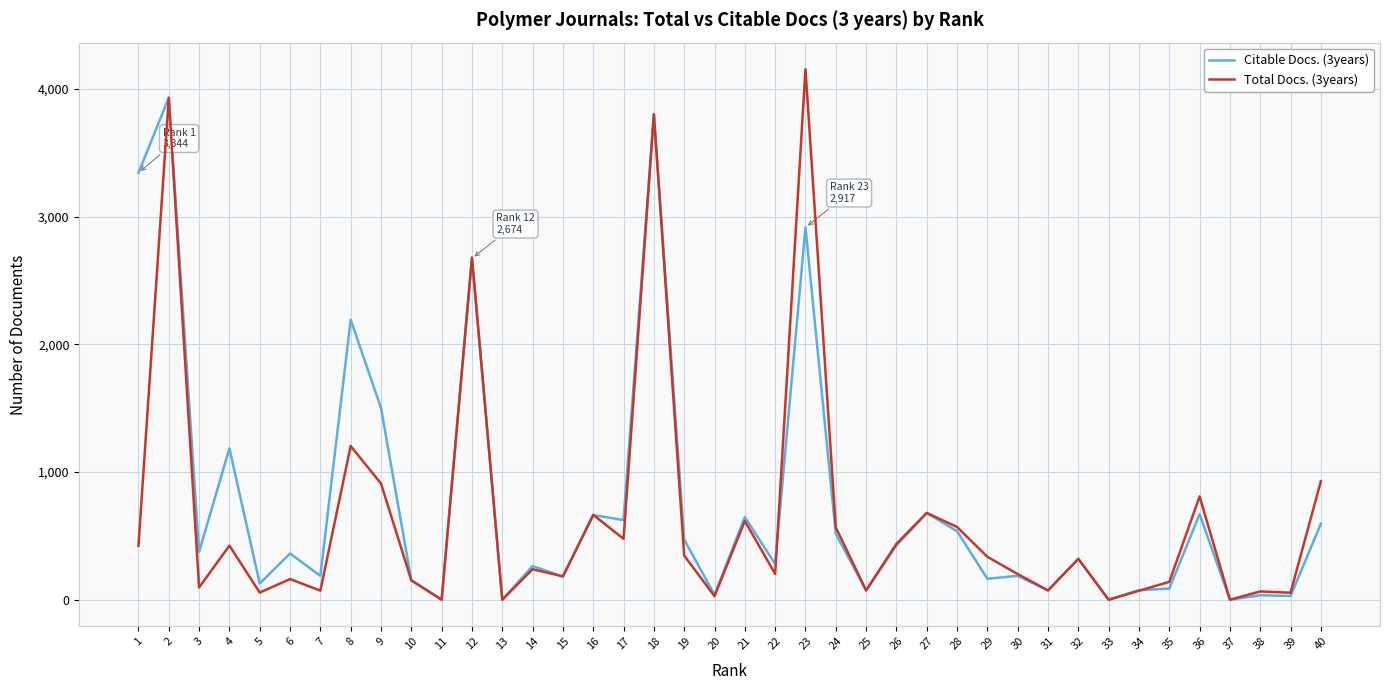

At which label is Total Docs. (3years) closest to 2078?

12